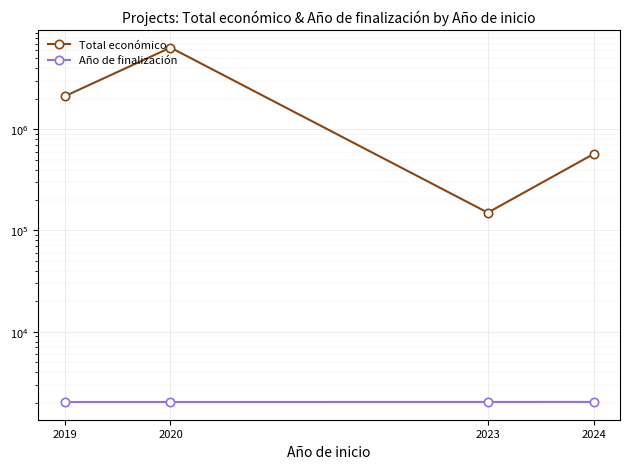

Reading right to left, what are all the values shown in this chart?

Total económico: 2024=568944.9	2023=150000.0	2020=6402164.0	2019=2115541.0
Año de finalización: 2024=2026.9	2023=2026.2	2020=2023.0	2019=2023.0